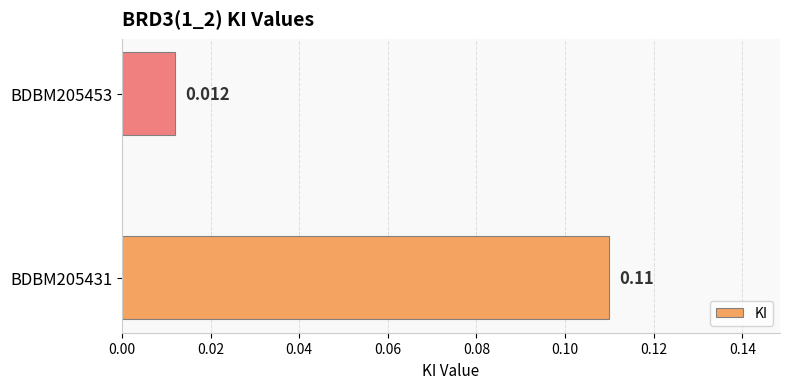

List the labels in order of value, smallest first.

BDBM205453, BDBM205431